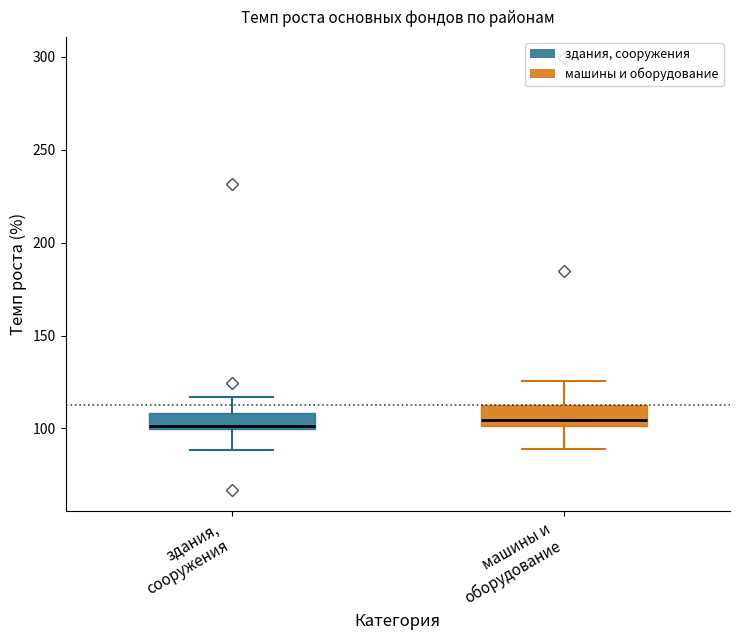

Reading left to right, read every box against the y-axis: the position of its median line, the range the box covers, and the ends of its whiskers. The values are not printed on the chart, so give them approximately, as read against the axis.

здания, сооружения: median 100, box 100 to 110, whiskers 90 to 115
машины и оборудование: median 105, box 100 to 110, whiskers 90 to 125